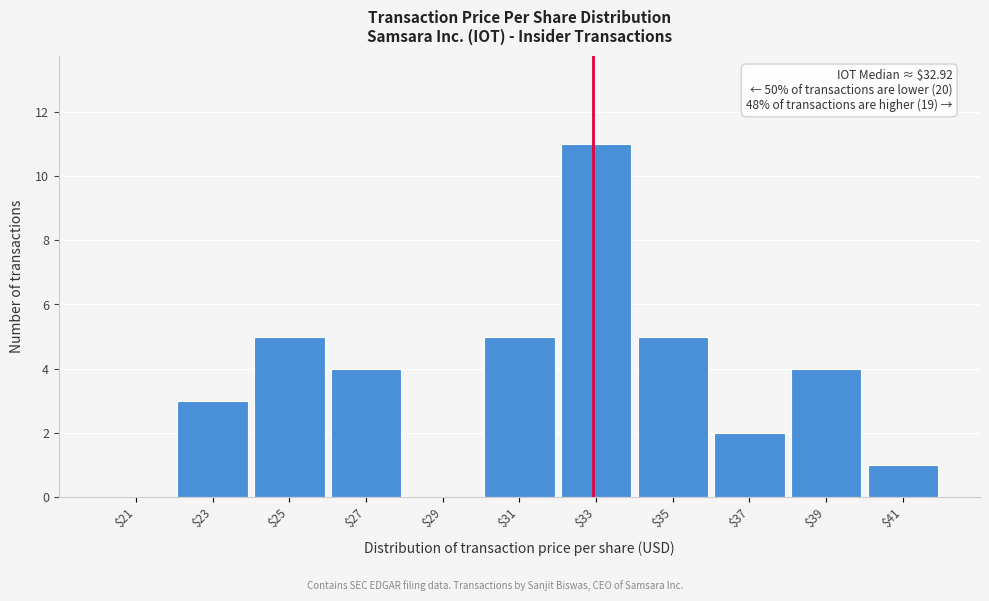

The value at $27 is 6. True or false?

False